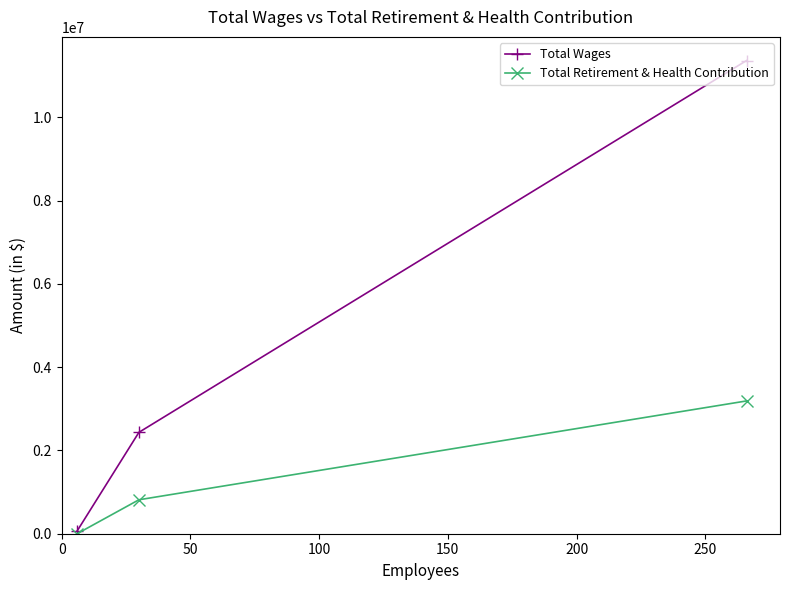

How many values in the Total Wages series exceed 2434352?

1